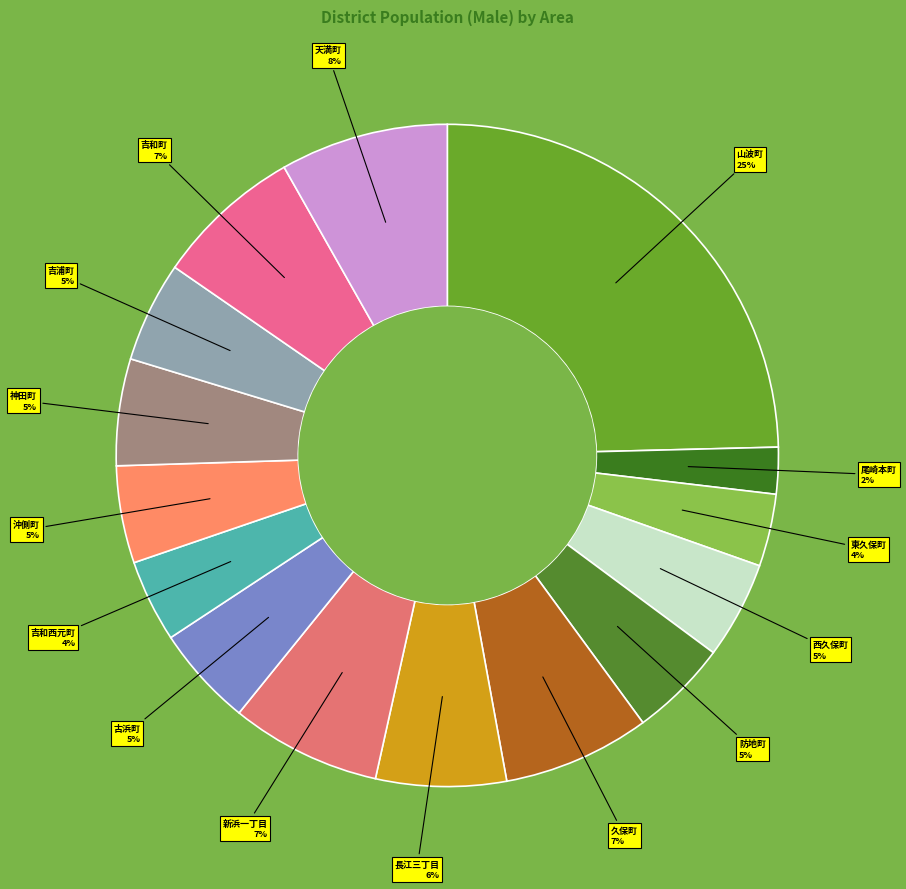

Which slice is the largest?

山波町